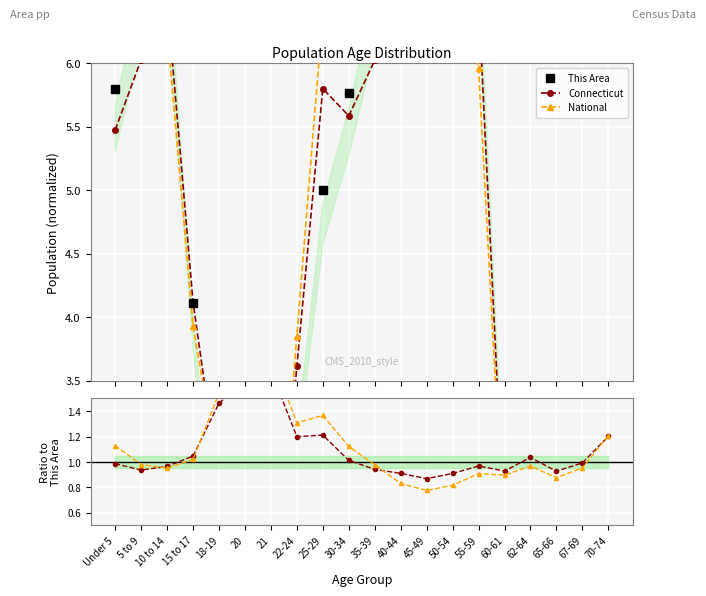

Which series has the largest range (max minus min)?

This Area